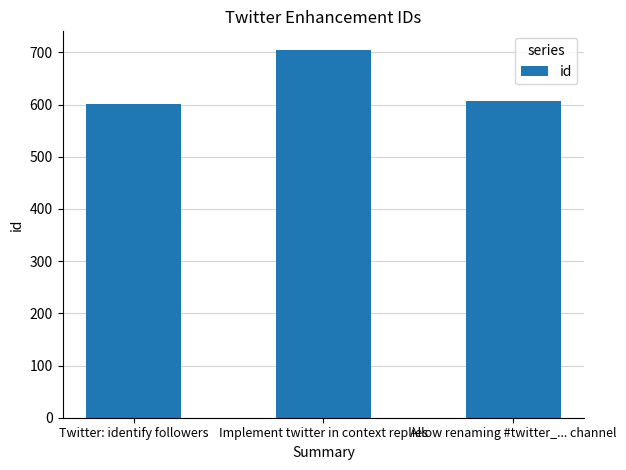

At which label does the data first exceed 606?

Implement twitter in context replies